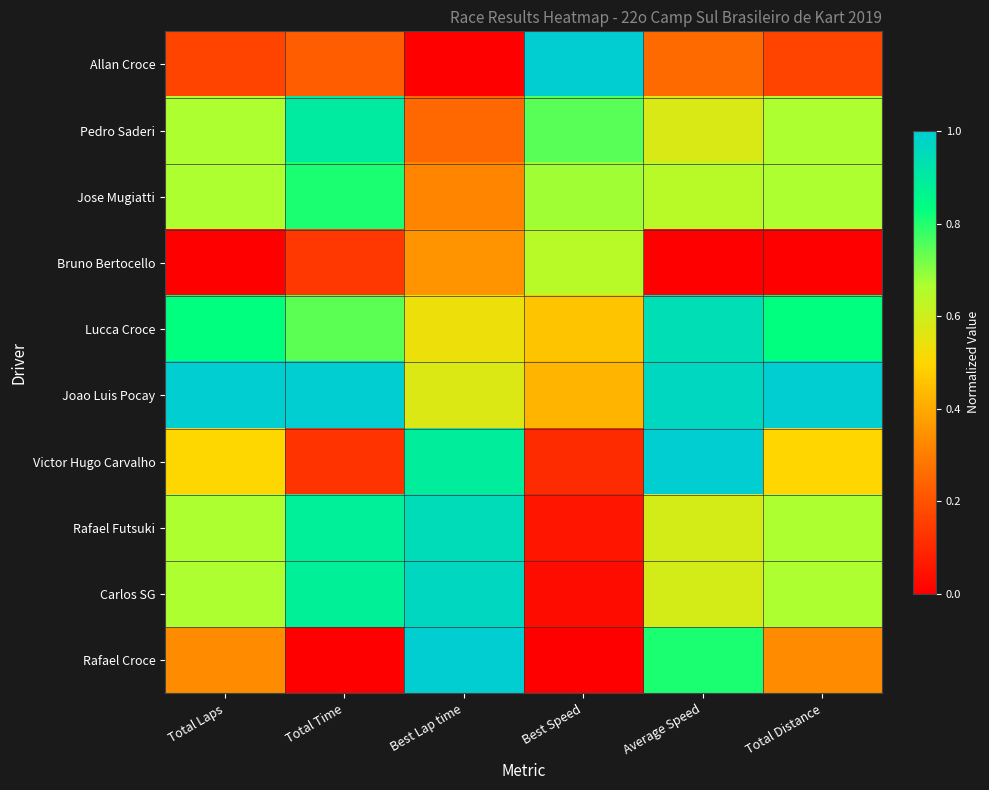

Reading left to right, what are all the values shown in this chart?

Allan Croce: Total Laps=0.2	Total Time=0.2	Best Lap time=0.0	Best Speed=1.0	Average Speed=0.3	Total Distance=0.2
Pedro Saderi: Total Laps=0.7	Total Time=0.9	Best Lap time=0.3	Best Speed=0.7	Average Speed=0.6	Total Distance=0.7
Jose Mugiatti: Total Laps=0.7	Total Time=0.8	Best Lap time=0.3	Best Speed=0.7	Average Speed=0.6	Total Distance=0.7
Bruno Bertocello: Total Laps=0.0	Total Time=0.1	Best Lap time=0.4	Best Speed=0.6	Average Speed=0.0	Total Distance=0.0
Lucca Croce: Total Laps=0.8	Total Time=0.7	Best Lap time=0.5	Best Speed=0.5	Average Speed=0.9	Total Distance=0.8
Joao Luis Pocay: Total Laps=1.0	Total Time=1.0	Best Lap time=0.6	Best Speed=0.4	Average Speed=1.0	Total Distance=1.0
Victor Hugo Carvalho: Total Laps=0.5	Total Time=0.1	Best Lap time=0.9	Best Speed=0.1	Average Speed=1.0	Total Distance=0.5
Rafael Futsuki: Total Laps=0.7	Total Time=0.9	Best Lap time=0.9	Best Speed=0.1	Average Speed=0.6	Total Distance=0.7
Carlos SG: Total Laps=0.7	Total Time=0.9	Best Lap time=1.0	Best Speed=0.0	Average Speed=0.6	Total Distance=0.7
Rafael Croce: Total Laps=0.3	Total Time=0.0	Best Lap time=1.0	Best Speed=0.0	Average Speed=0.8	Total Distance=0.3